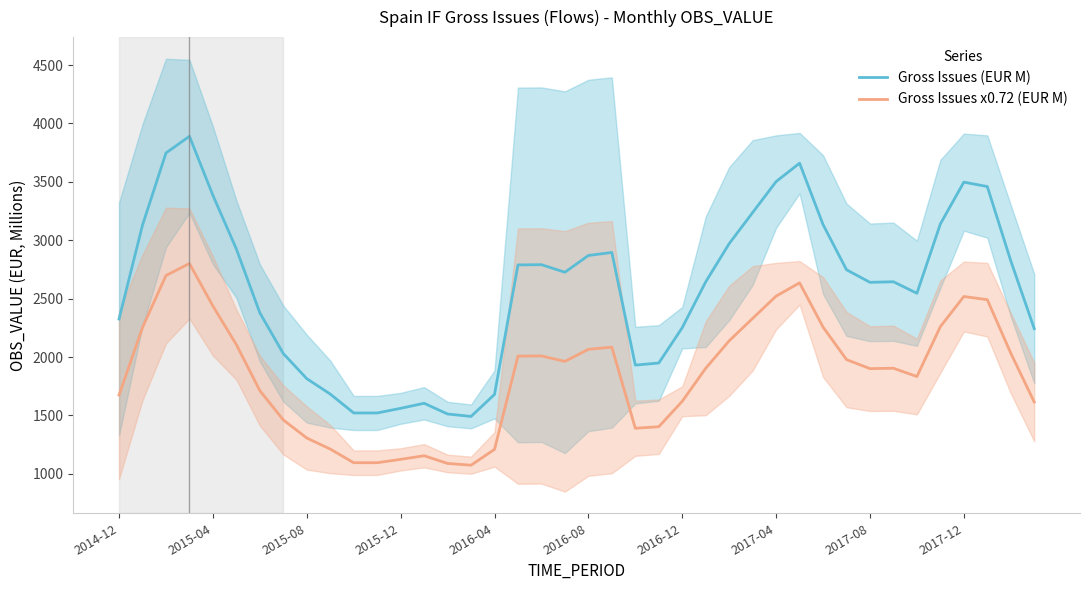

True or false: Gross Issues x0.72 (EUR M) has a value of 3746.6 at 2017-12.

False